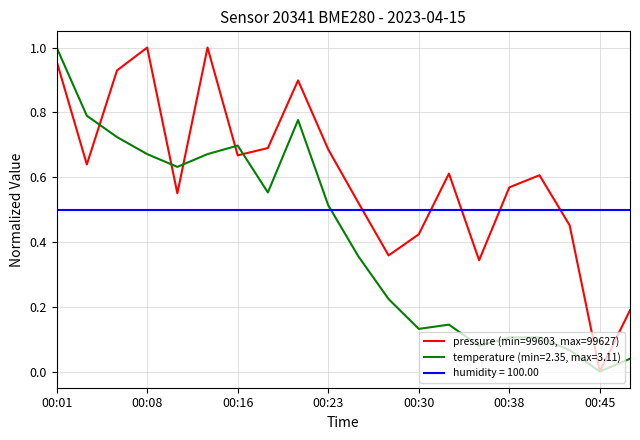

Rank the series by their average value, from lowest to highest.

temperature (min=2.35, max=3.11), humidity = 100.00, pressure (min=99603, max=99627)